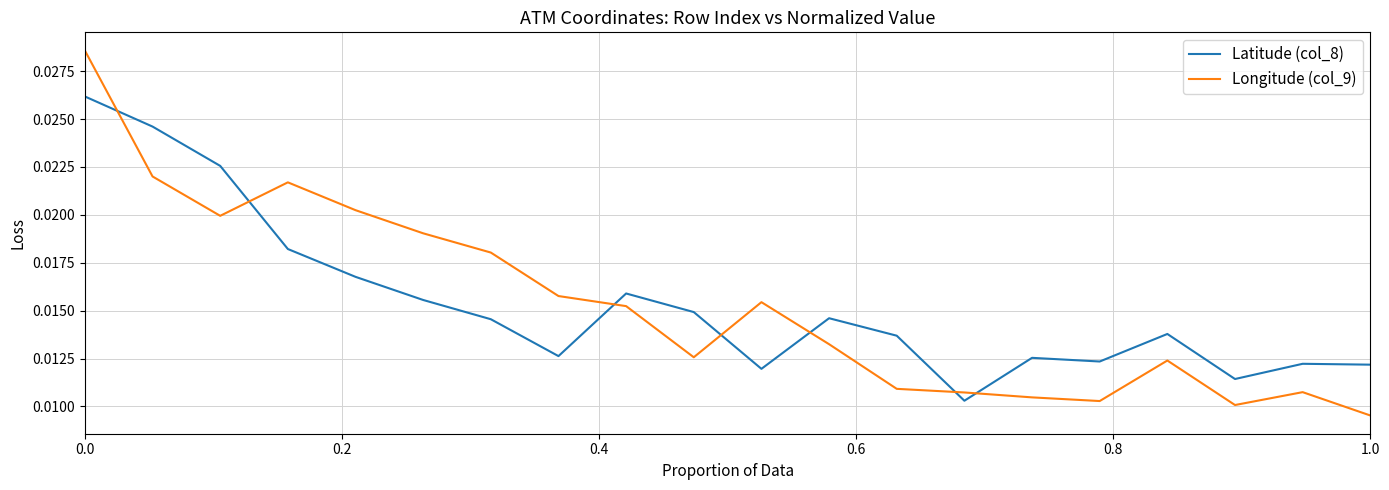

How many intersections are there between Latitude (col_8) and Longitude (col_9)?

7